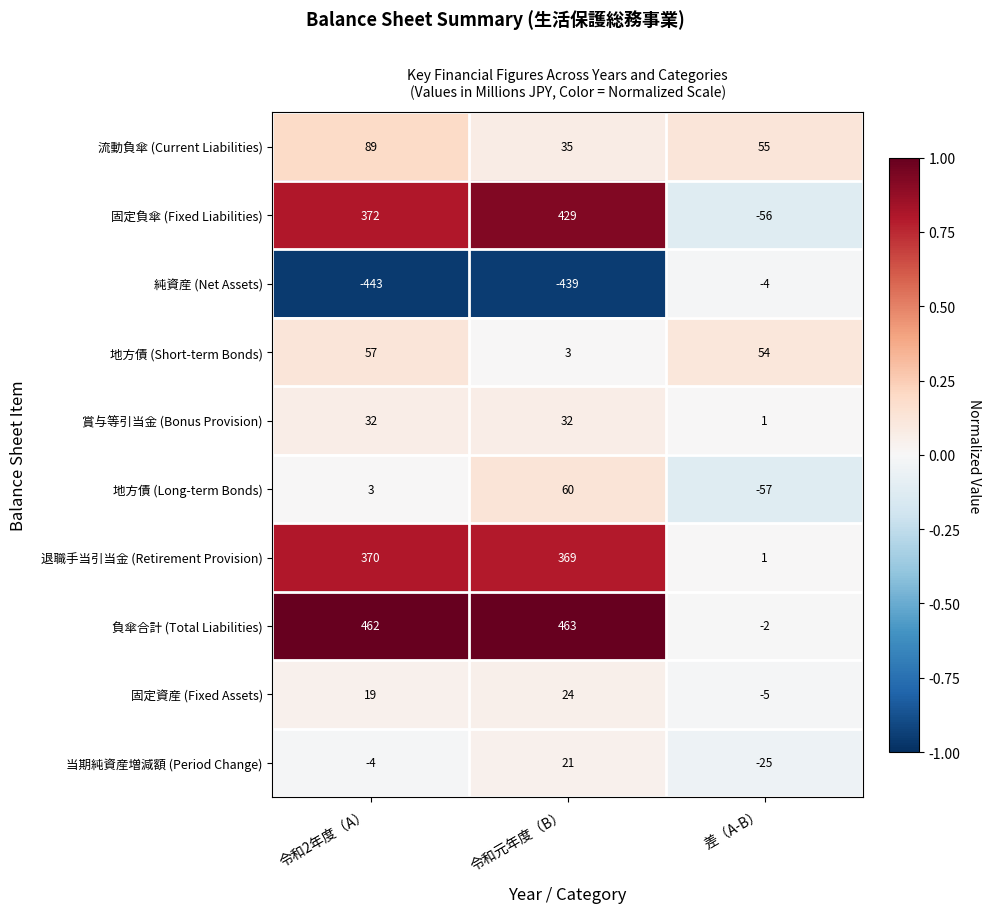

At which category does the chart reach its minimum across all series?

令和2年度（A）